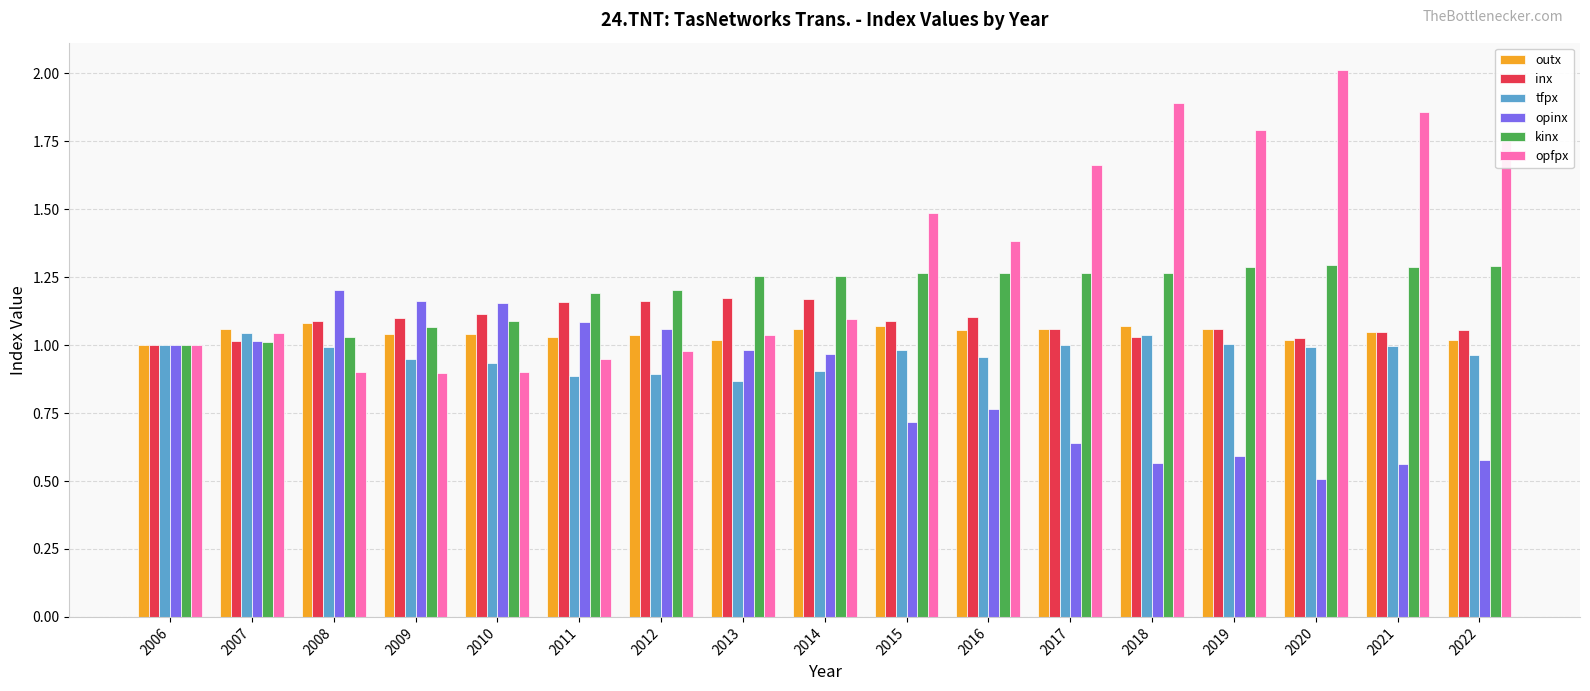

What is the maximum value shown in the chart?

2.0